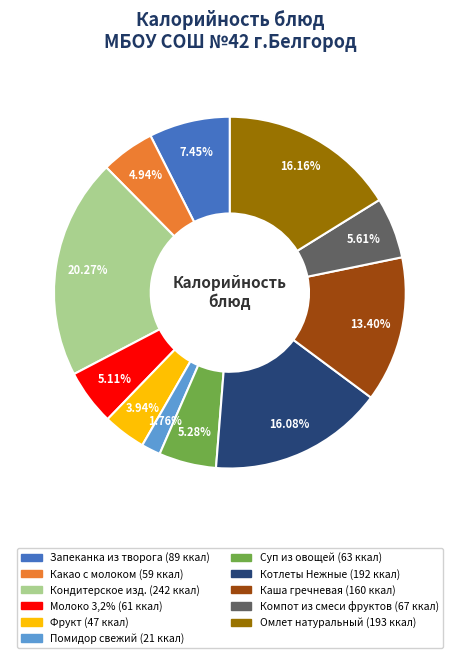

What is the smallest slice in the pie chart?

Помидор свежий